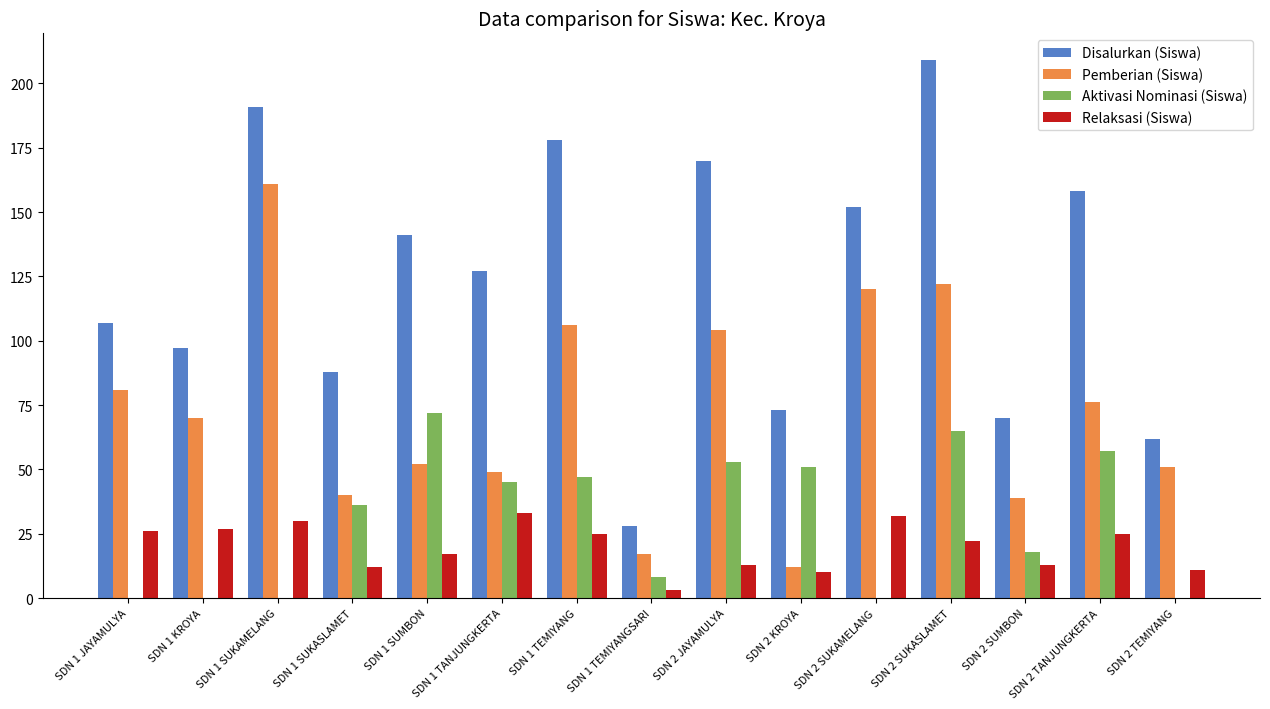

At which category is the sum across all series the highest?

SDN 2 SUKASLAMET